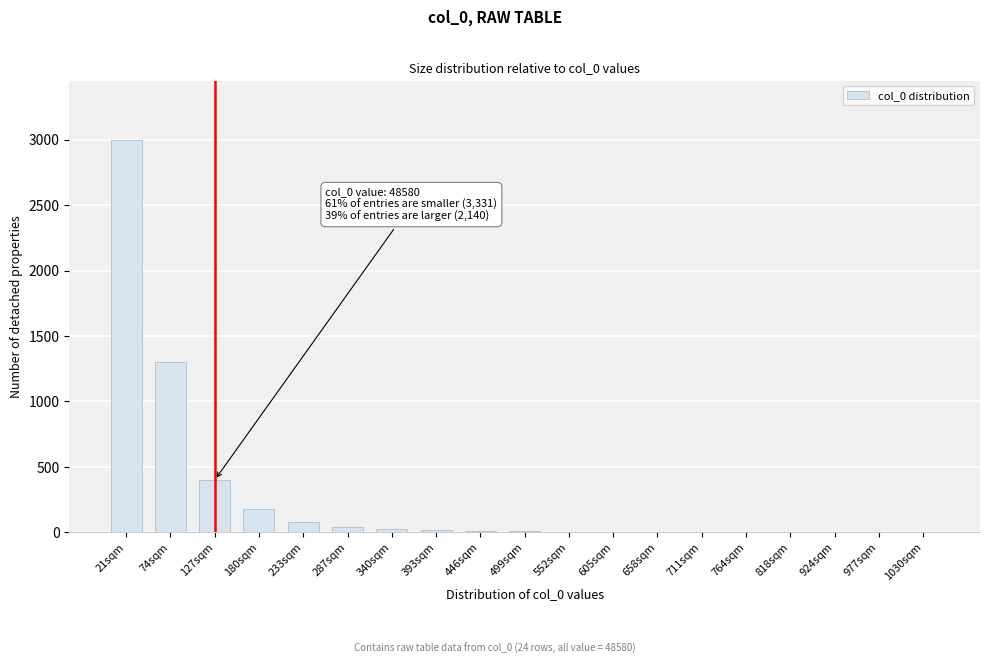

Where is the data nearest to the value 1500?

74sqm